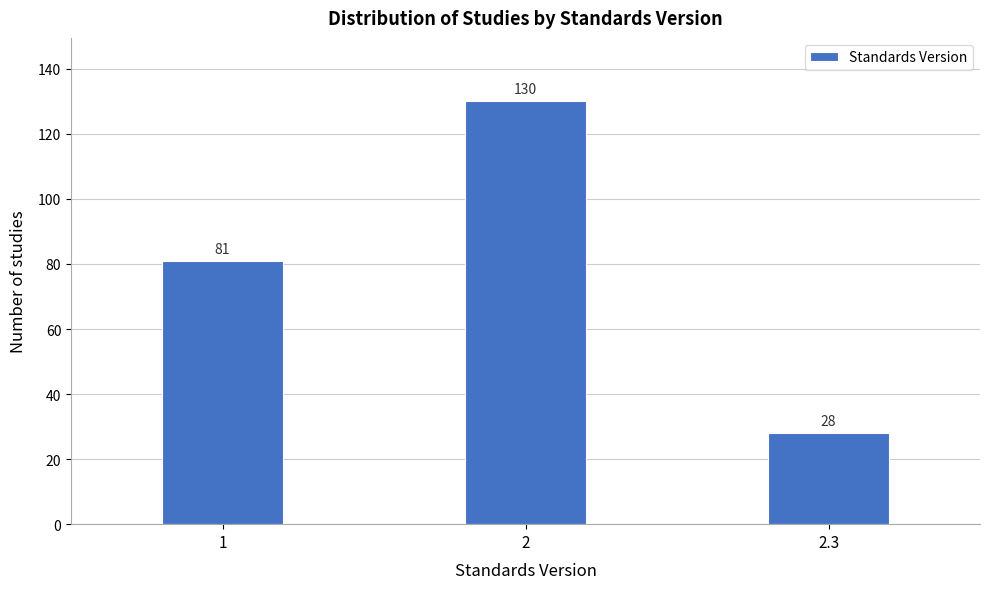

Reading left to right, list all the values displayed in this chart.

1=81	2=130	2.3=28